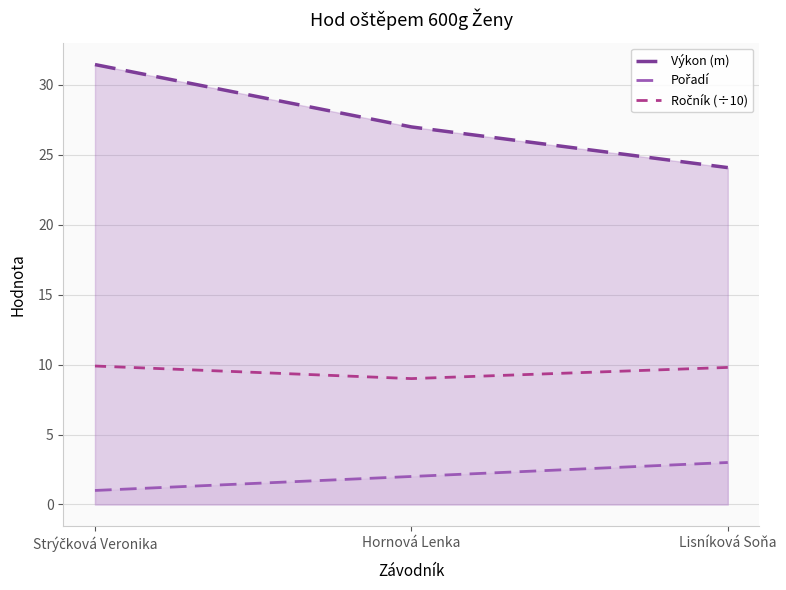

Reading left to right, what are all the values shown in this chart?

Výkon (m): Strýčková Veronika=31.5	Hornová Lenka=27.0	Lisníková Soňa=24.1
Pořadí: Strýčková Veronika=1.0	Hornová Lenka=2.0	Lisníková Soňa=3.0
Ročník (÷10): Strýčková Veronika=9.9	Hornová Lenka=9.0	Lisníková Soňa=9.8